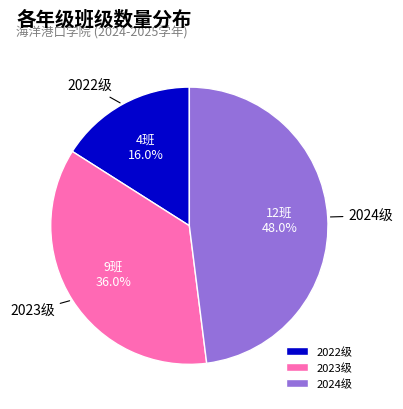

To the nearest percent, what is the combined percentage of 2022级 and 2023级?

52%